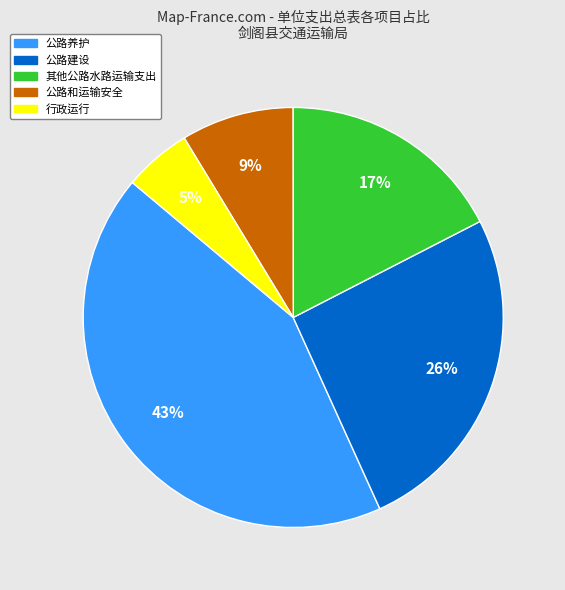

Between 行政运行 and 公路建设, which is larger?

公路建设